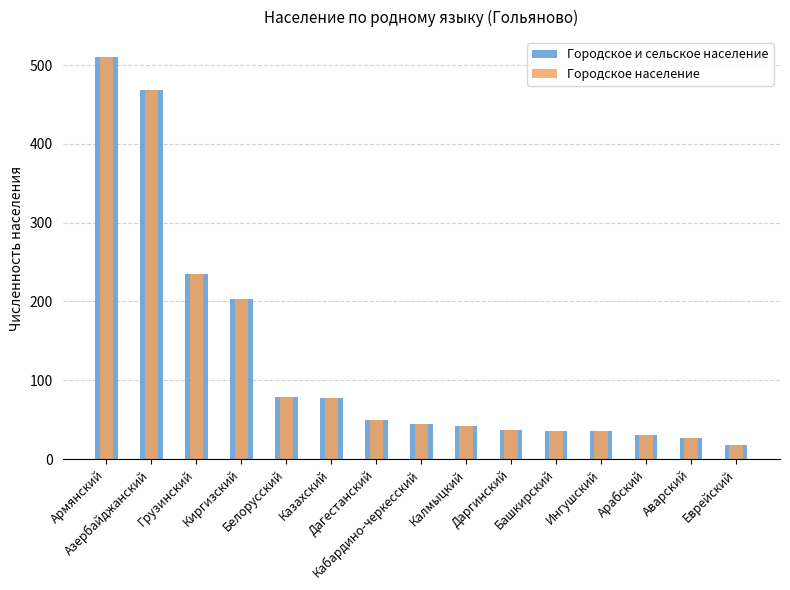

What is the minimum value for Городское население?

18